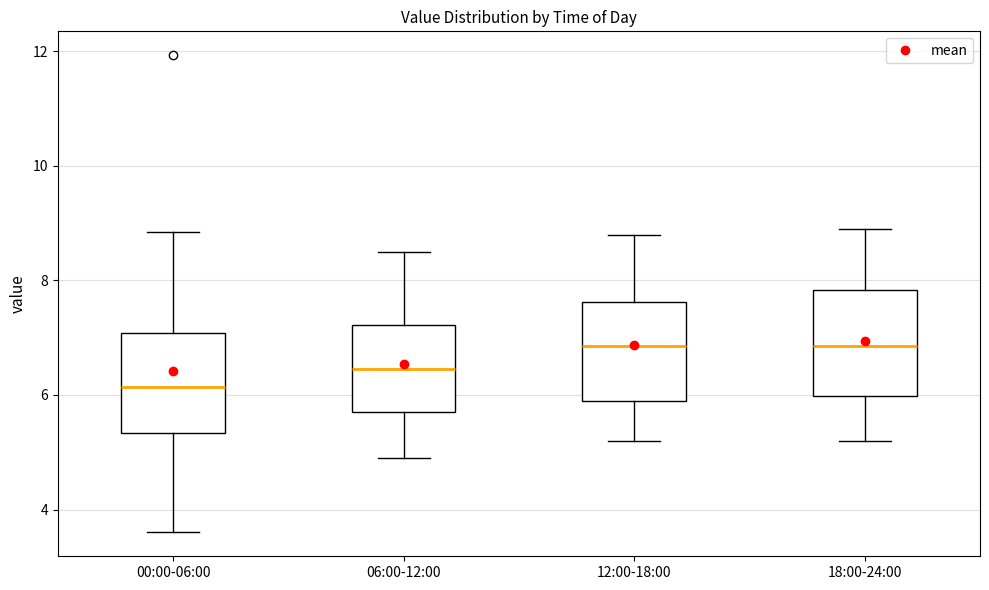

Where does the median line of the box for 12:00-18:00 sit on the y-axis? The values are not printed on the chart, so give them approximately, as read against the axis.

6.8